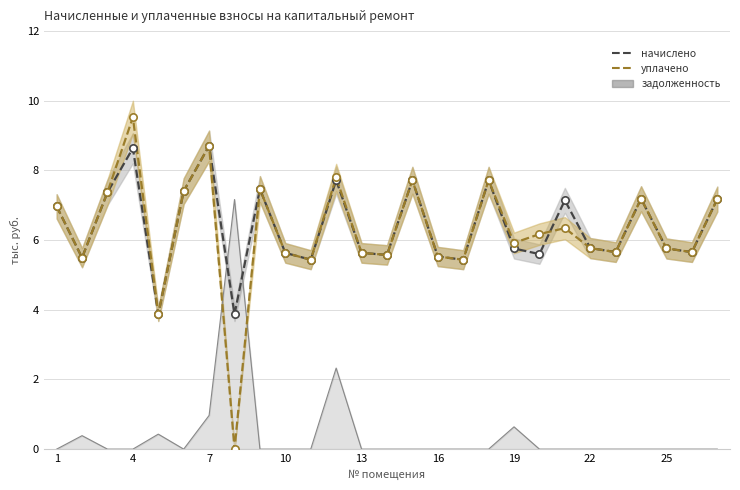

Which series contains the highest Y value?

уплачено